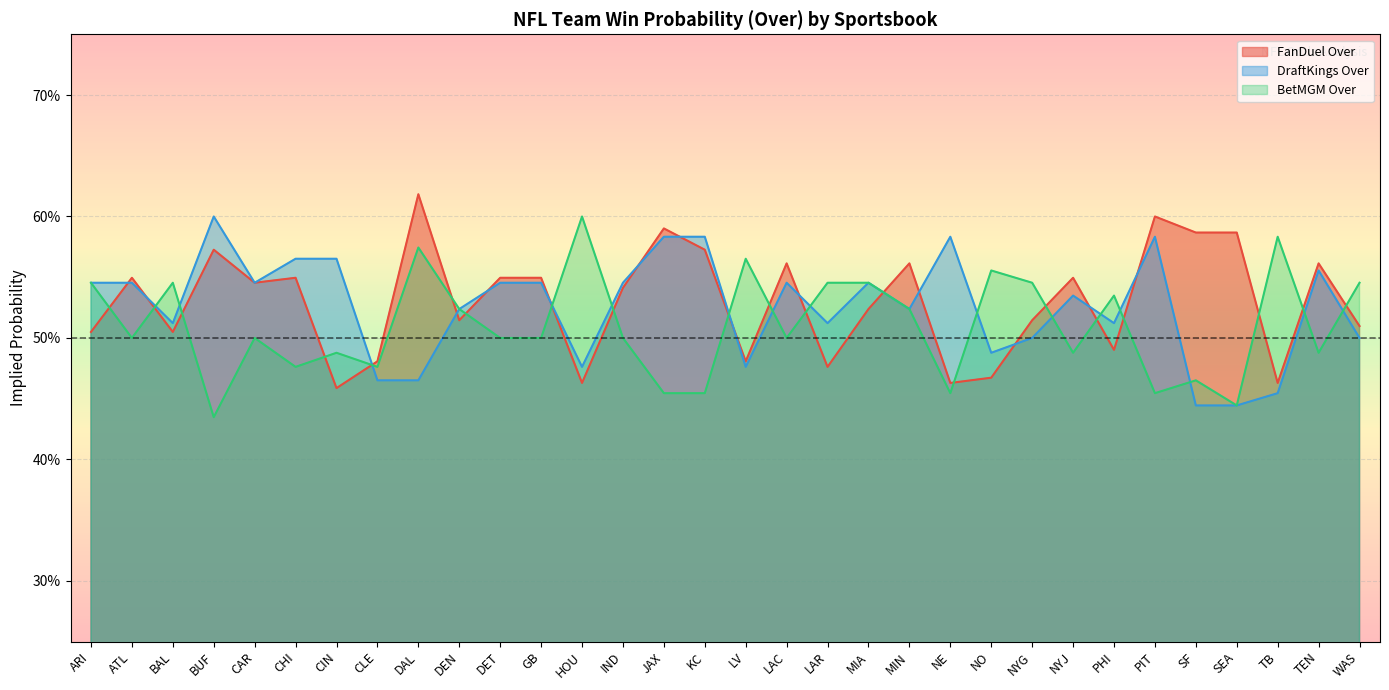

What are all the series names shown in the legend?

FanDuel Over, DraftKings Over, BetMGM Over